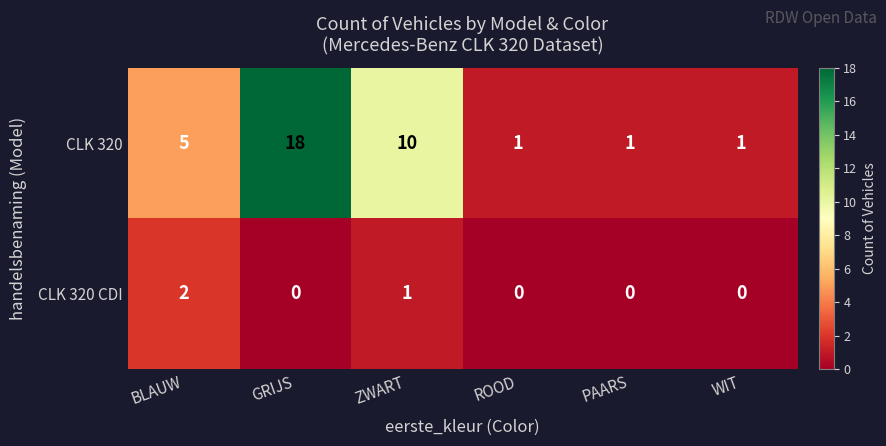

At GRIJS, list the series in order from largest to smallest.

CLK 320, CLK 320 CDI